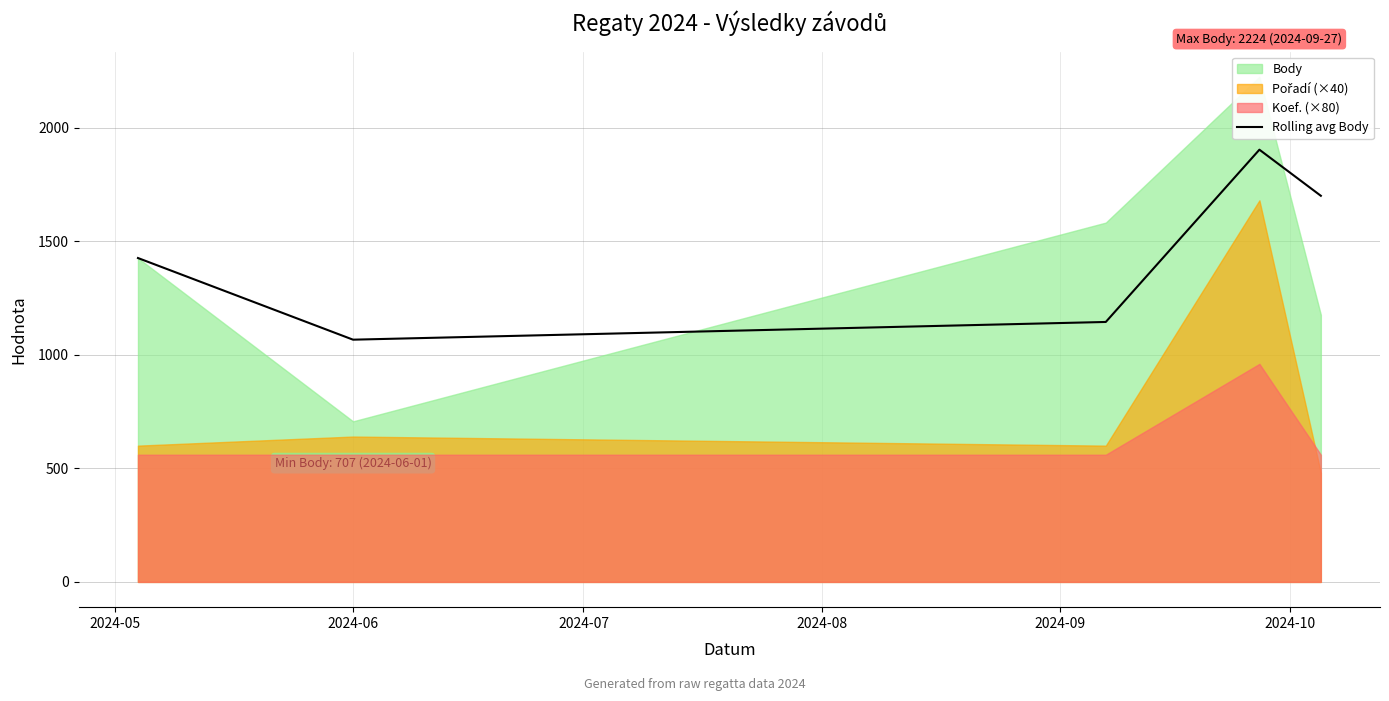

How many data points are above 1426?

2